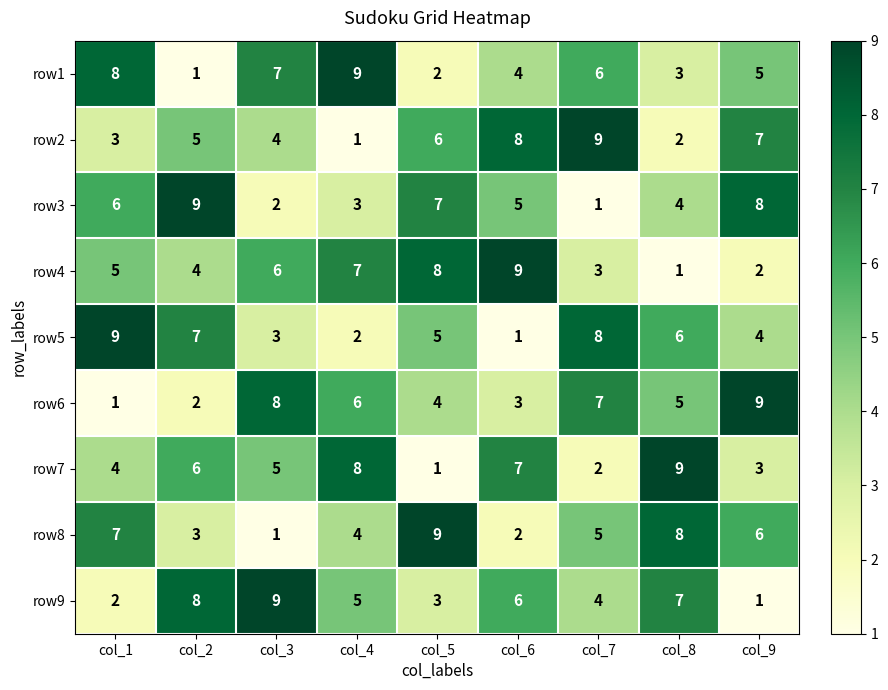

Count the number of categories in the chart.

9